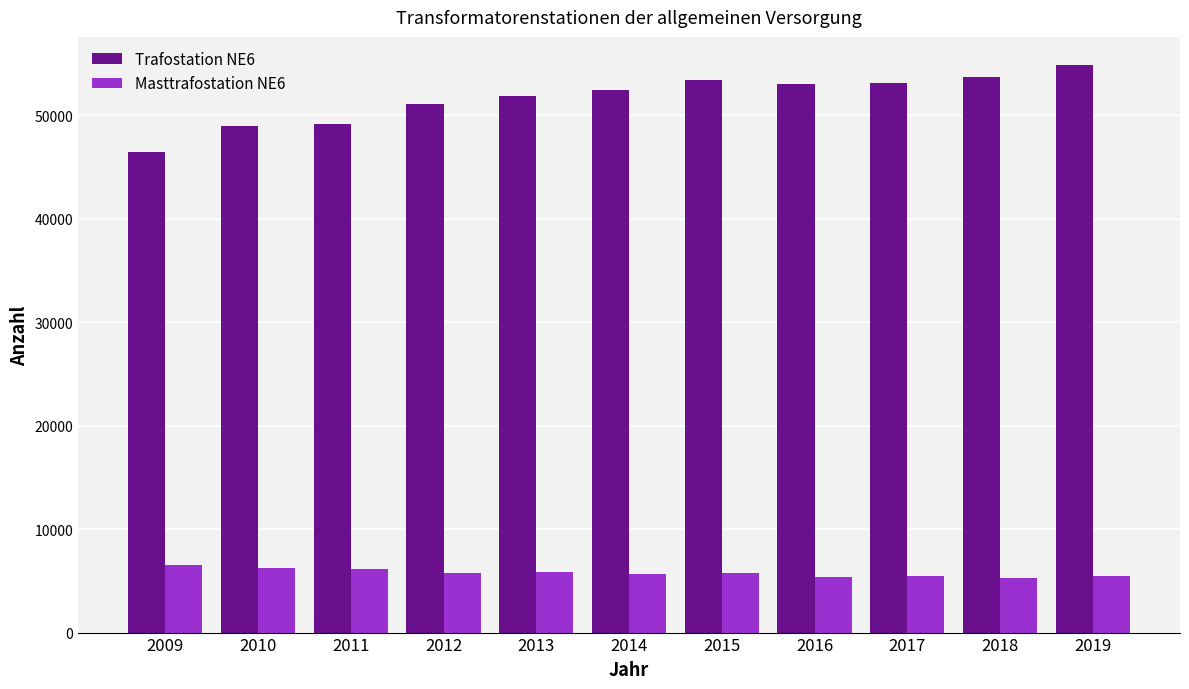

Are the bars grouped side by side (vs. stacked)?

Yes